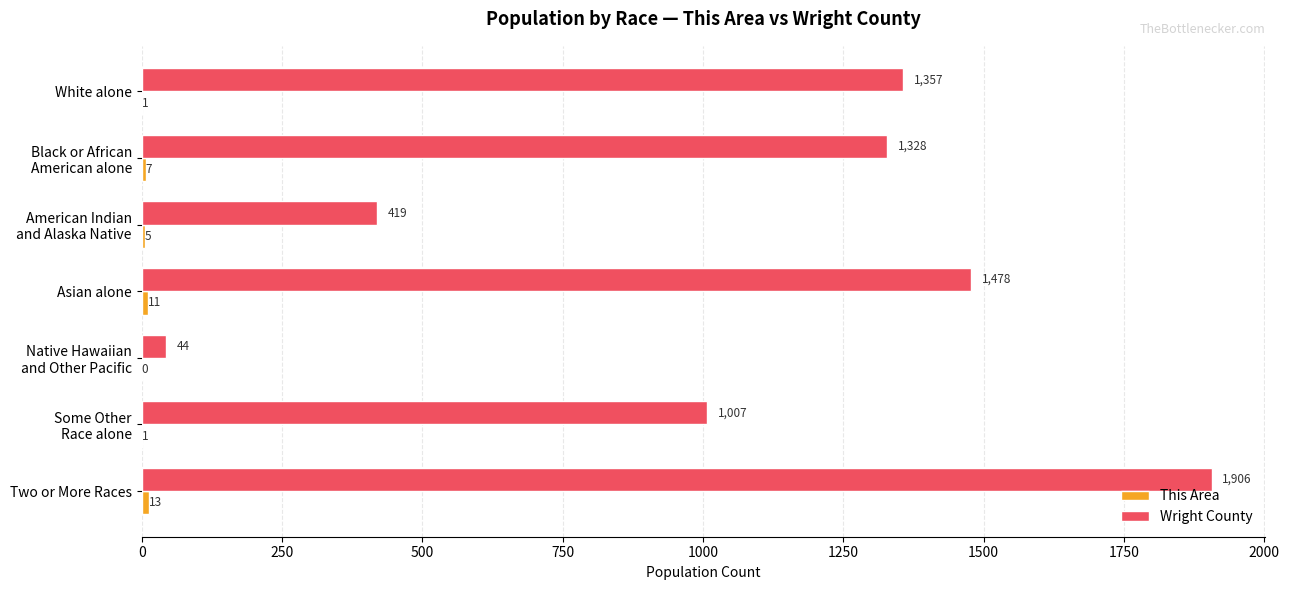

Which series has the largest total across all categories?

Wright County